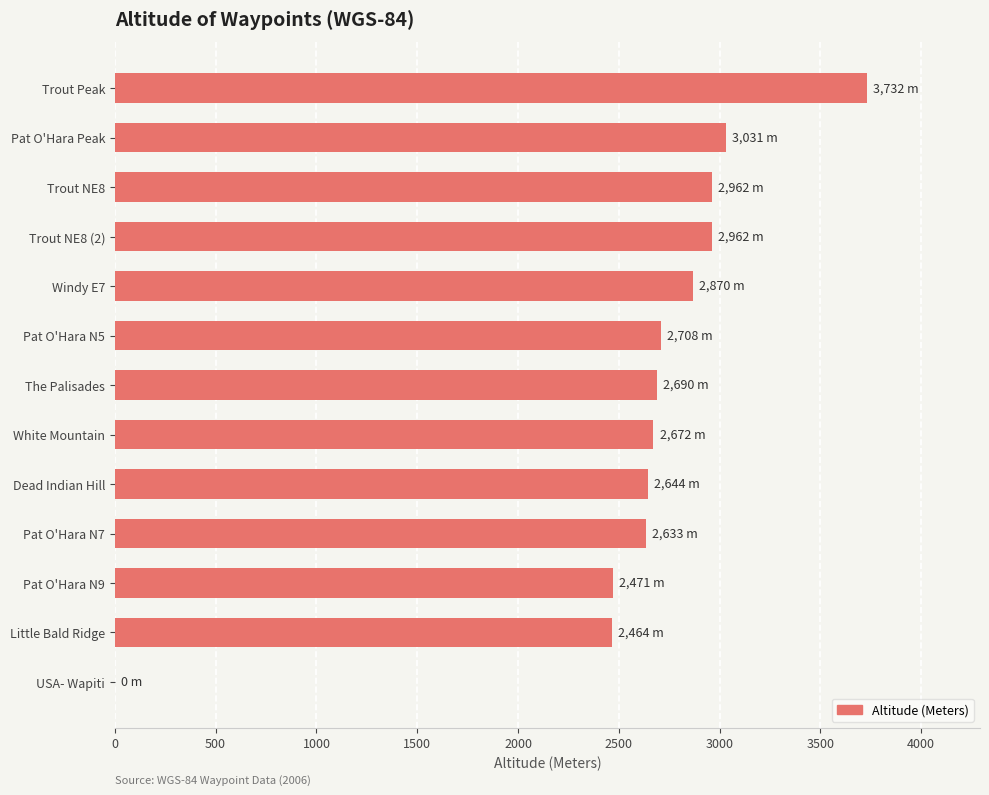

Are the bars horizontal?

Yes